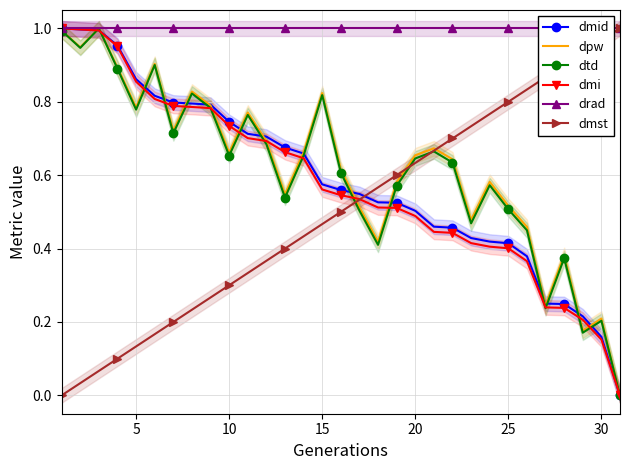

How many series are shown in this chart?

6